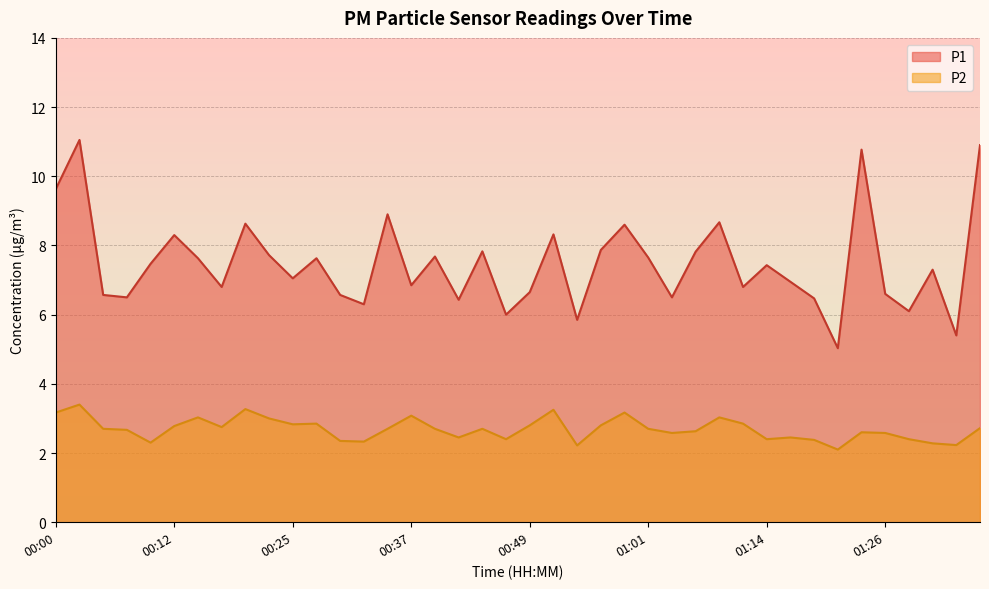

What is the label of the 35th point from the left?

01:23